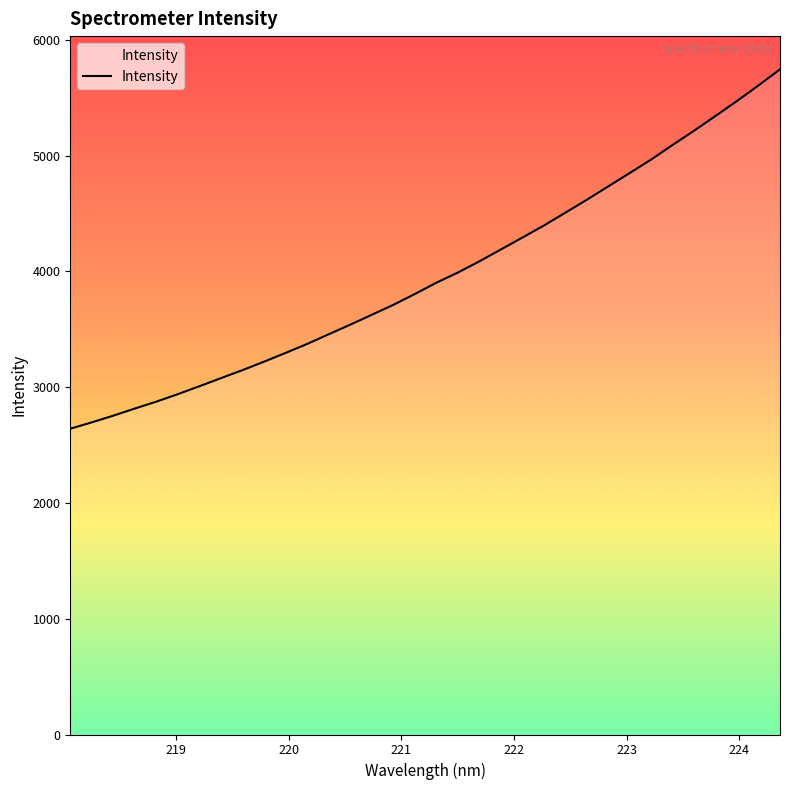

What is the difference between the maximum and minimum values?

3103.8